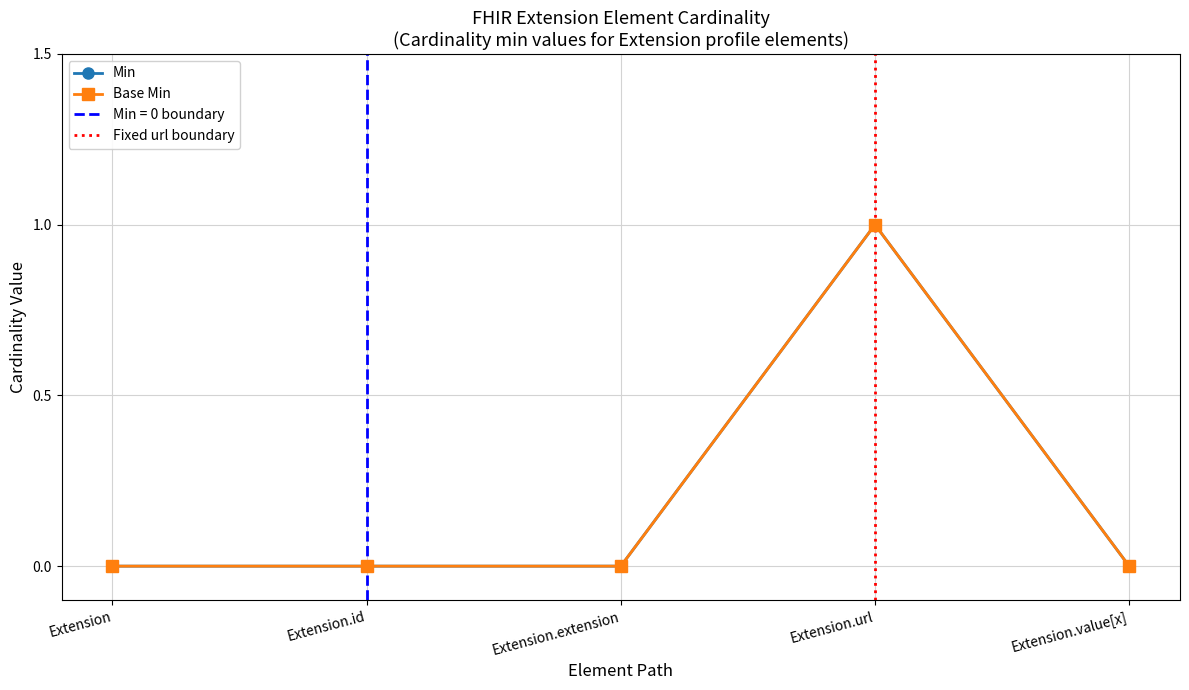

Reading left to right, list all the values displayed in this chart.

Min: 0	0	0	1	0
Base Min: 0	0	0	1	0